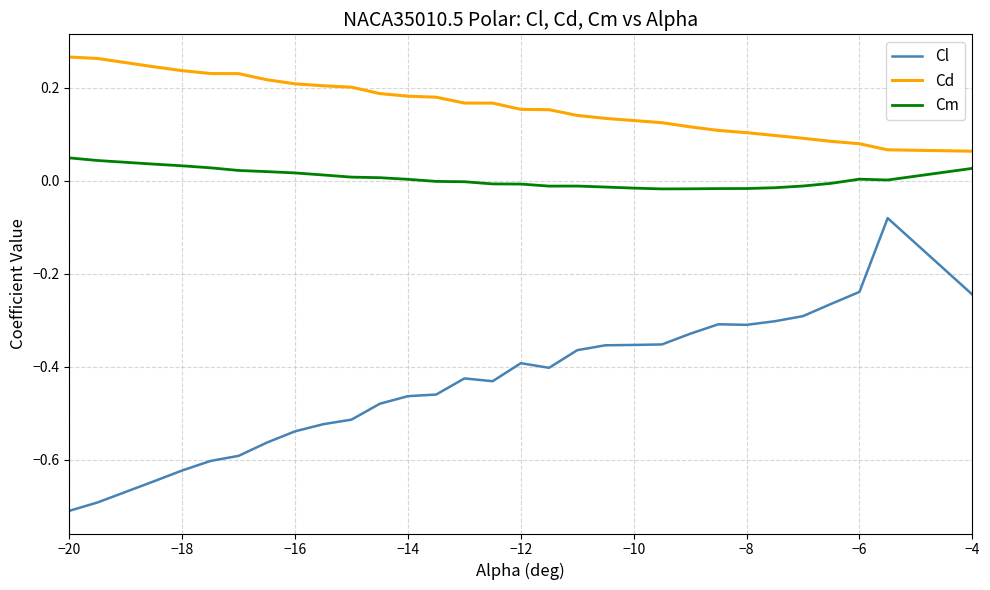

What is the minimum value shown in the chart?

-0.7